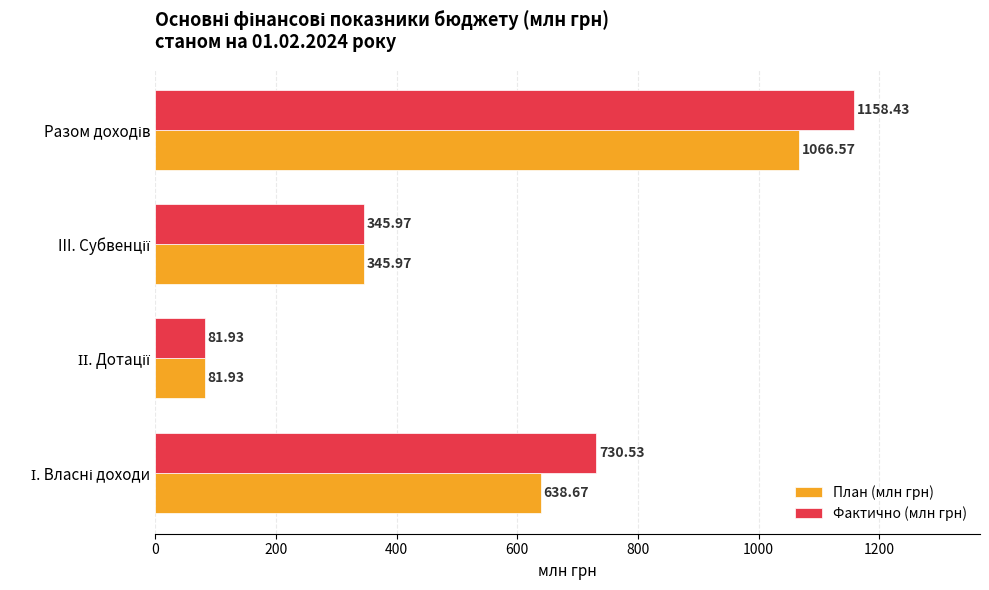

List the series in order of their peak value, highest first.

Фактично (млн грн), План (млн грн)